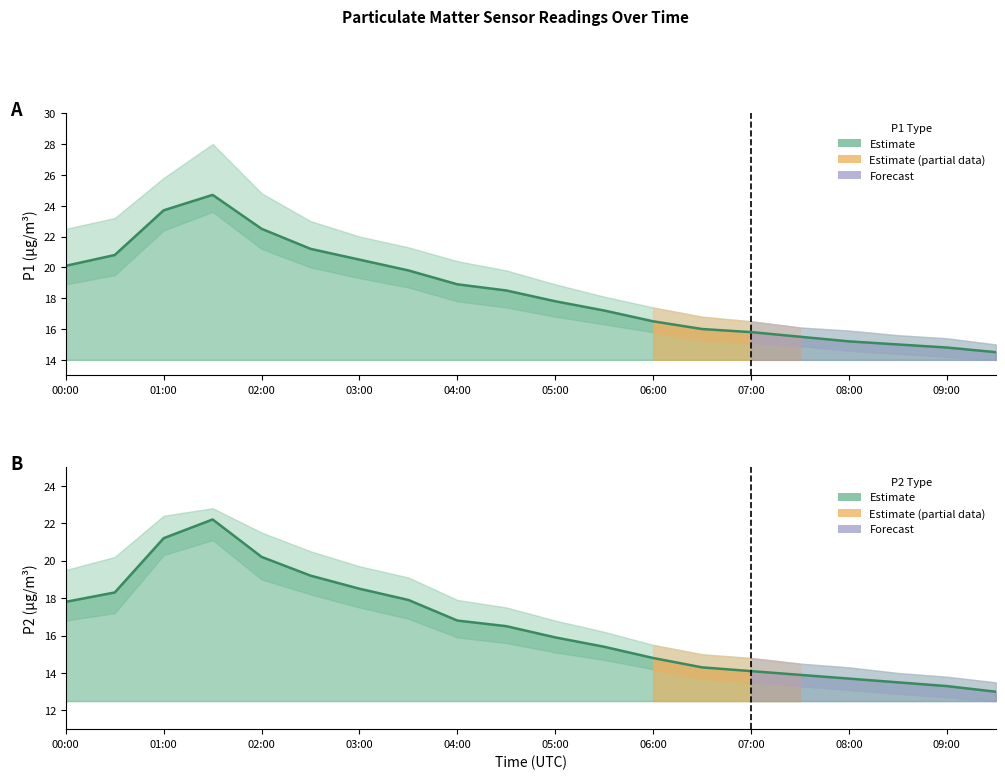

Does the chart have visible grid lines?

No